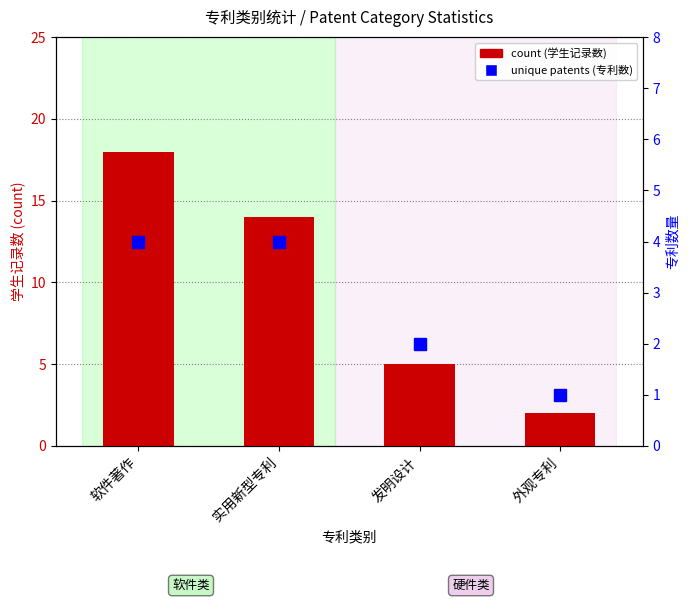

Read the count value at 发明设计.

5